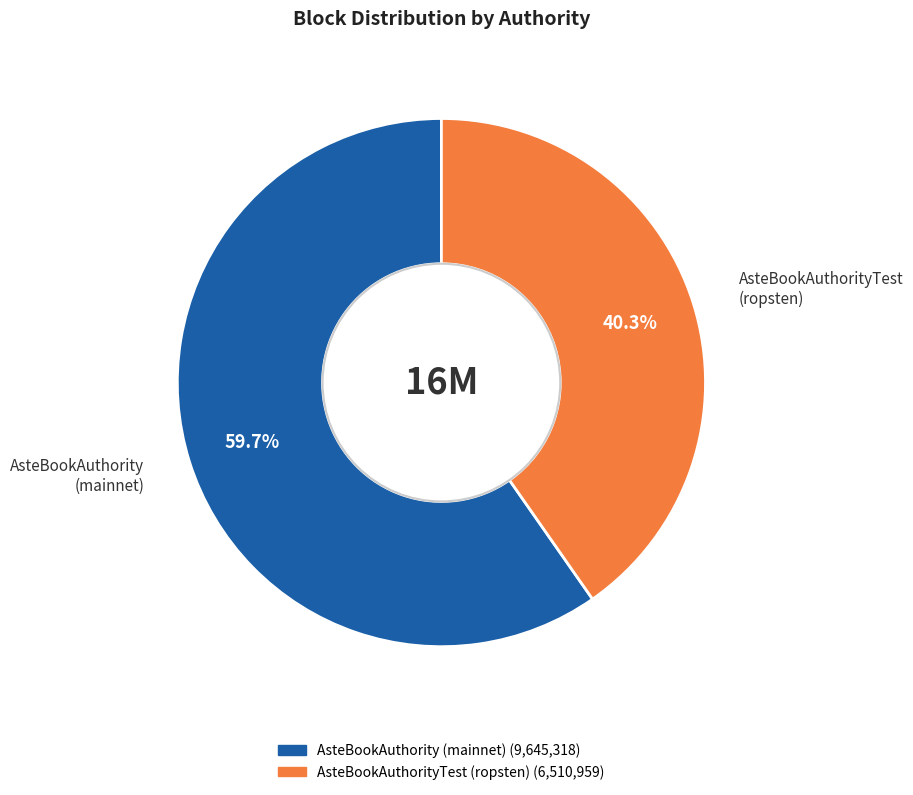

What portion of the pie excludes AsteBookAuthority (mainnet)?

40.3%